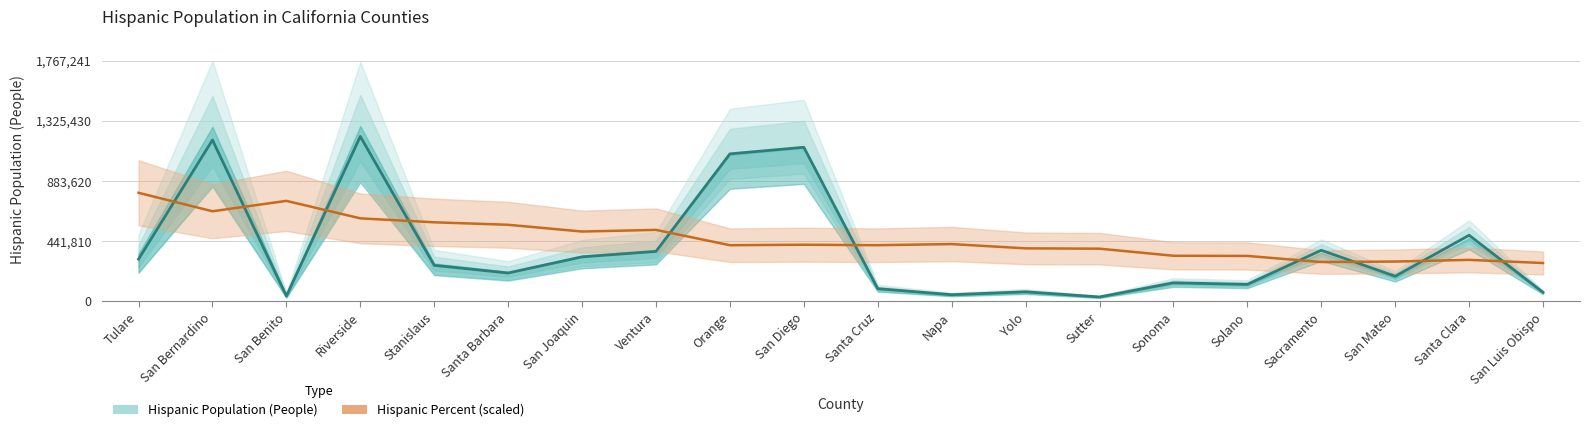

Is the value of percent at Orange greater than the value of people at Riverside?

No